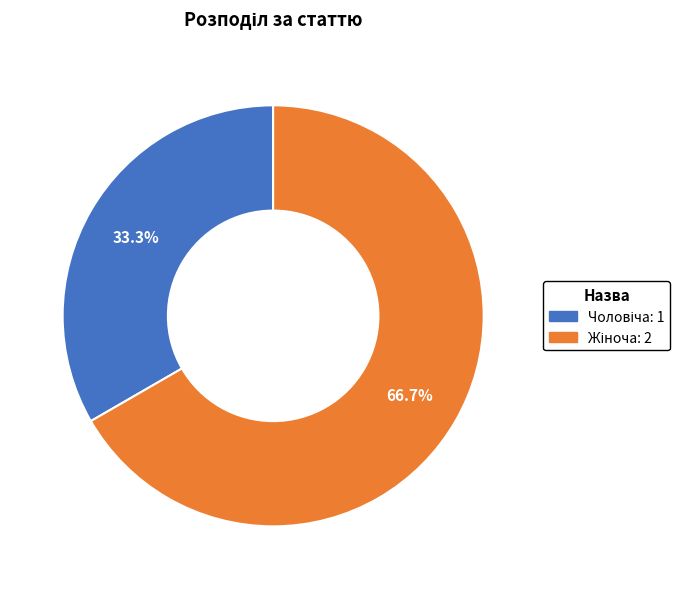

Is there any slice that represents more than half of the pie?

Yes